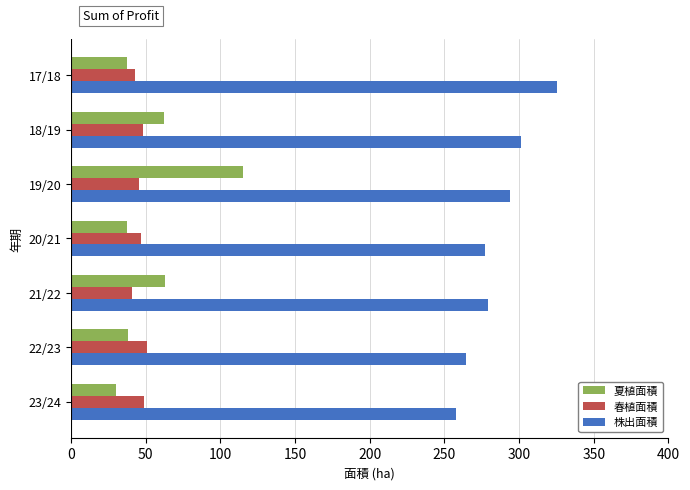

What is the sum of all 夏植面積 values?

382.3